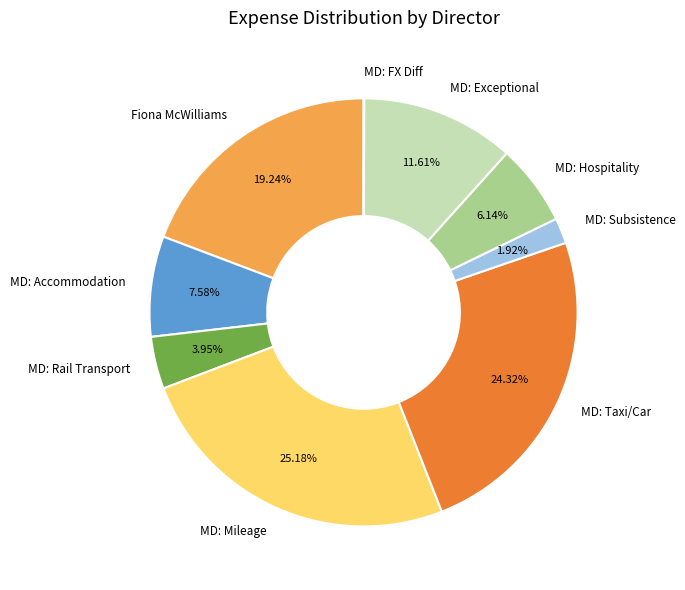

Which slice is the largest?

MD: Mileage